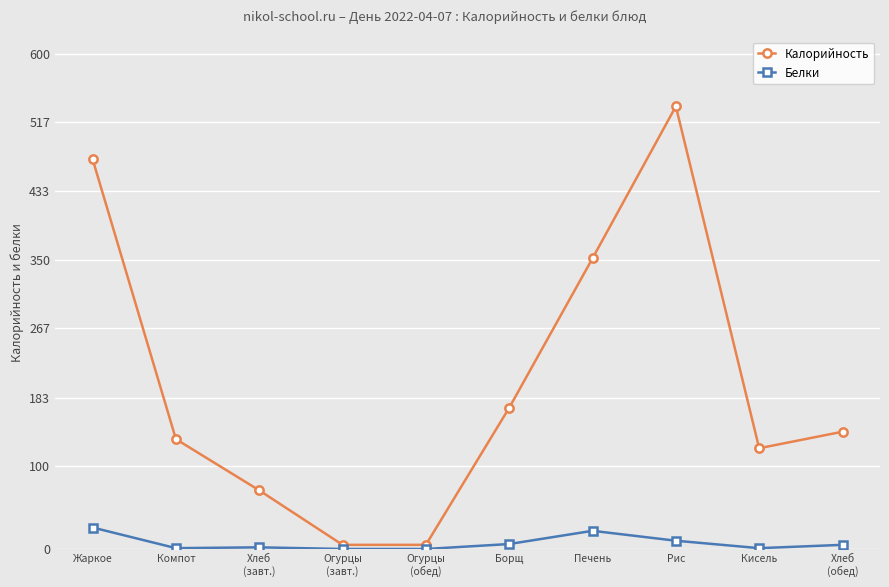

What is the difference between the Белки values at Кисель and Хлеб
(завт.)?

1